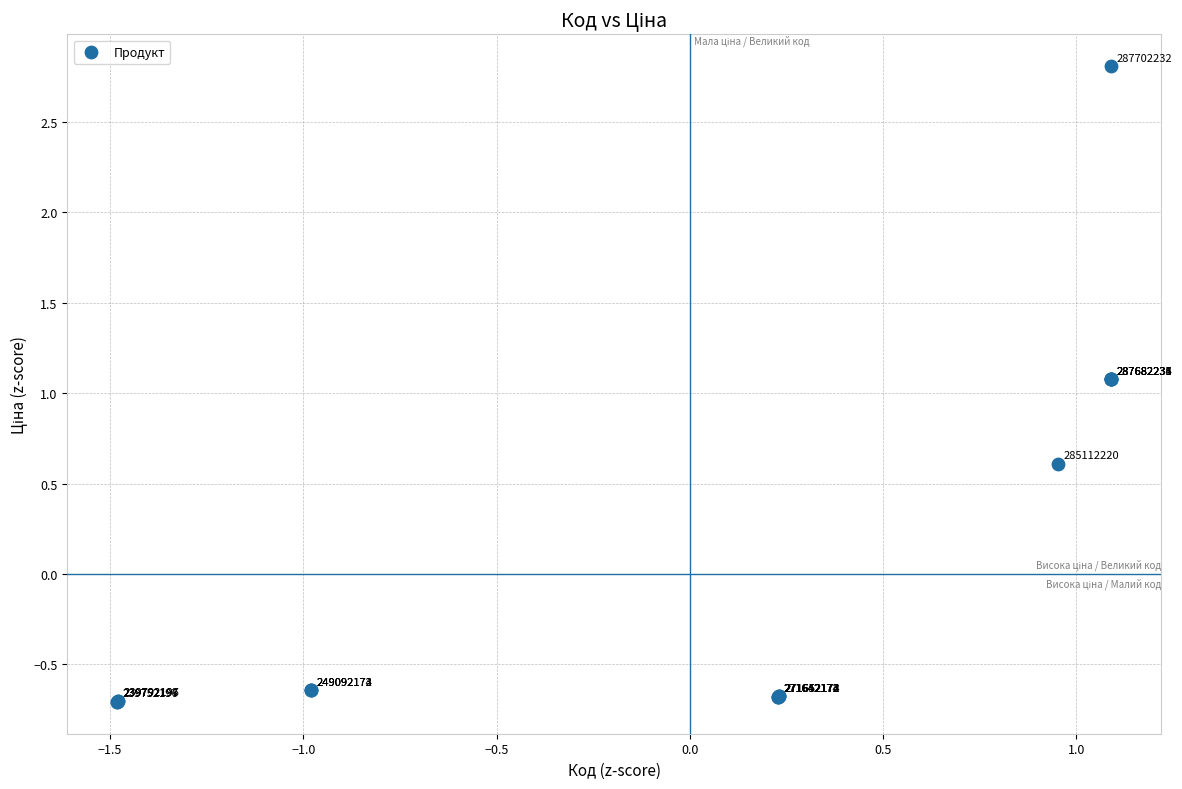

What Y value in the scatter plot is closest to 1?

1.1